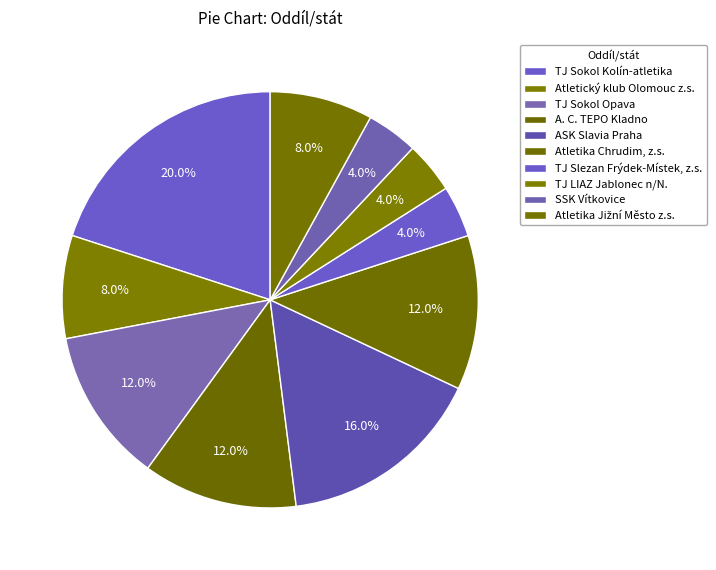

Rank the categories by value from highest to lowest.

TJ Sokol Kolín-atletika, ASK Slavia Praha, TJ Sokol Opava, A. C. TEPO Kladno, Atletika Chrudim, z.s., Atletický klub Olomouc z.s., Atletika Jižní Město z.s., TJ Slezan Frýdek-Místek, z.s., TJ LIAZ Jablonec n/N., SSK Vítkovice